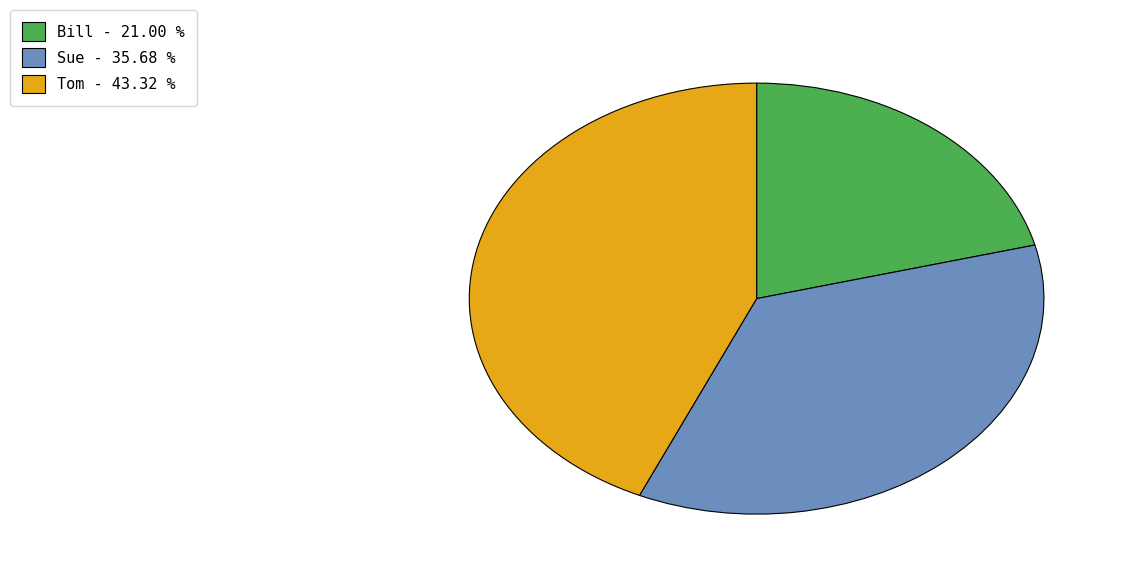

Does any single category account for the majority?

No